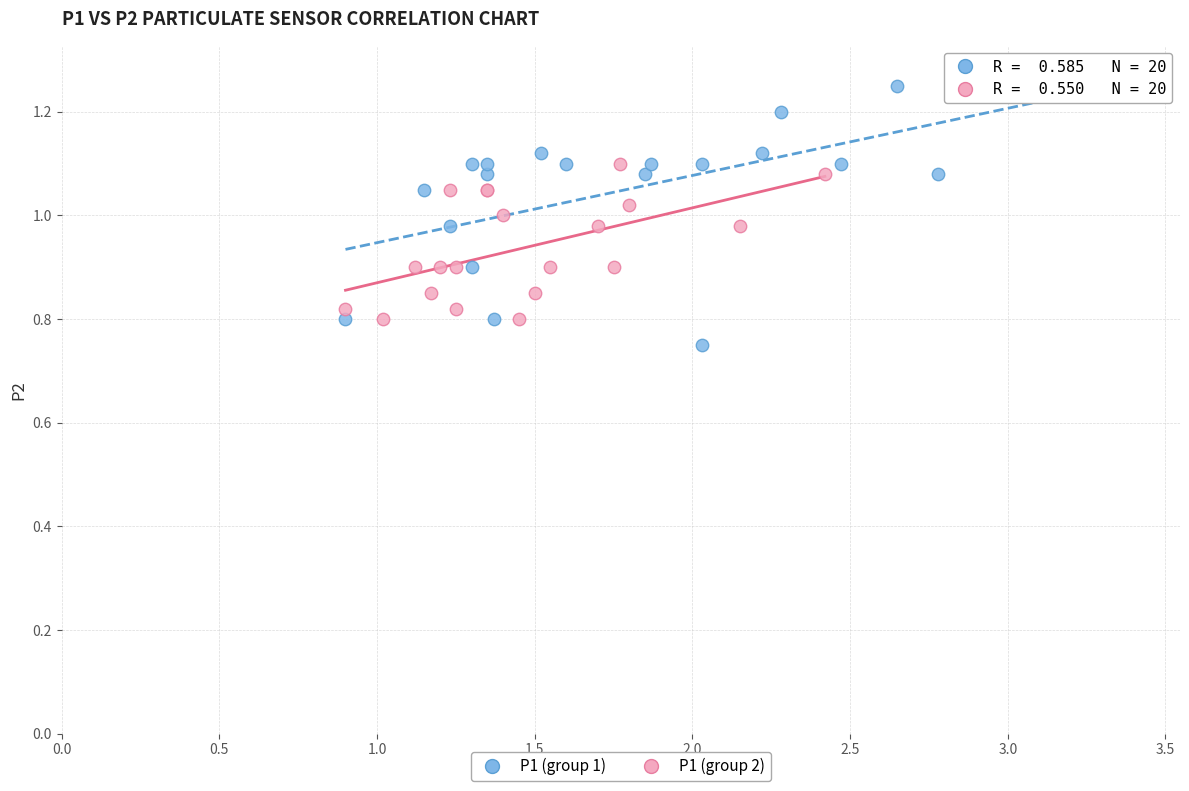

Which series has the largest Y range (max minus min)?

P1 (group 1)